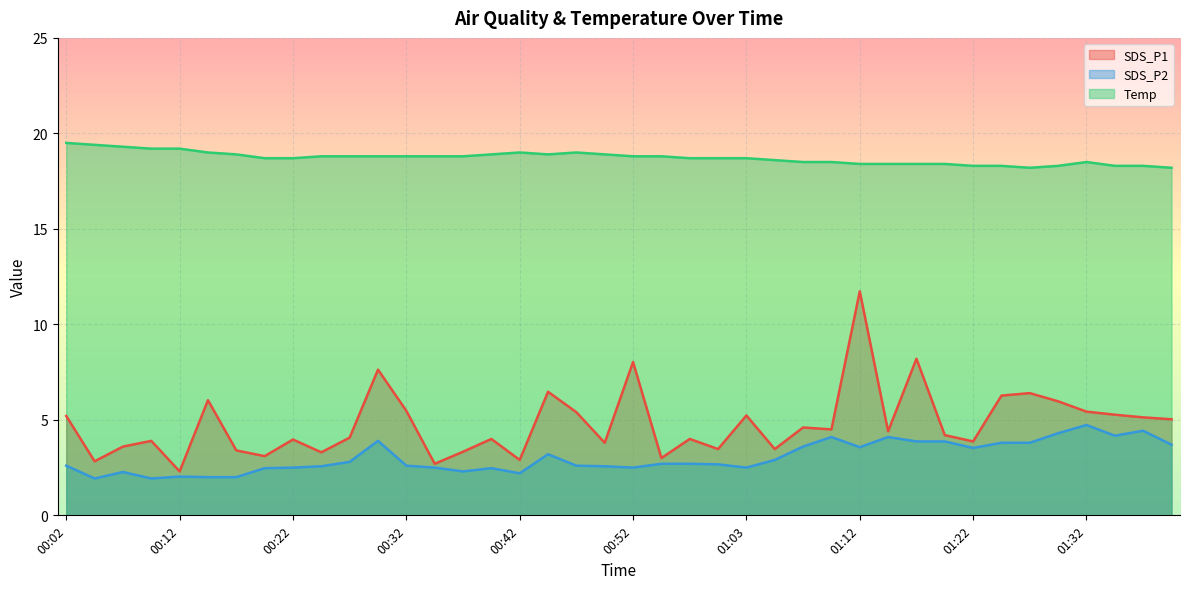

How many lines are shown in the chart?

3